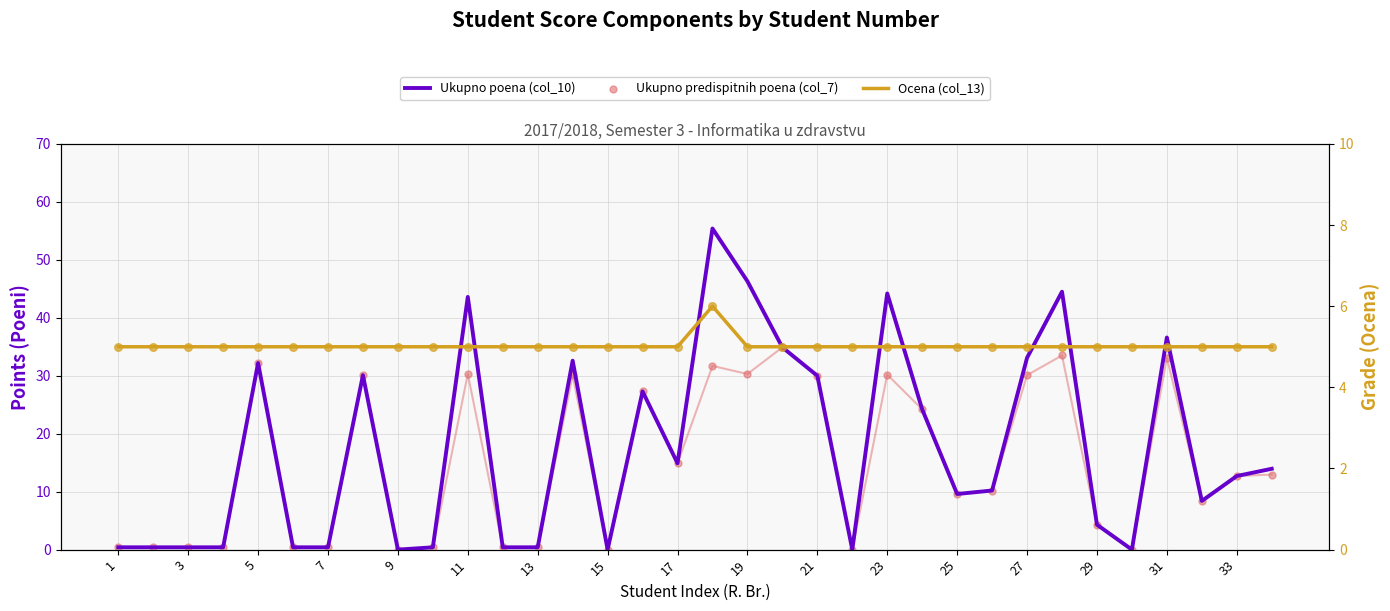

Which series contains the lowest Y value?

Ukupno poena (col_10)